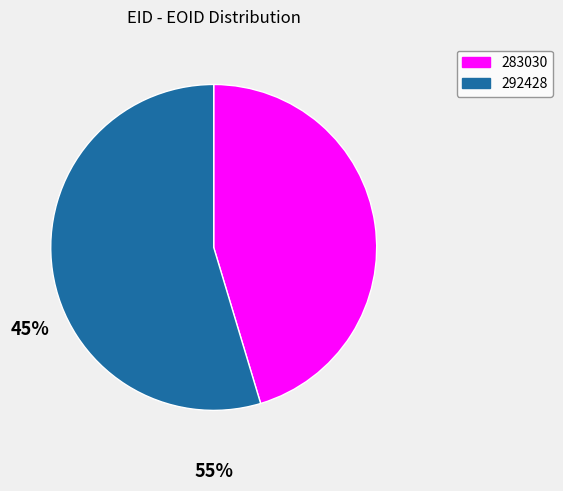

What is the ratio of the value at 292428 to the value at 283030?

1.2